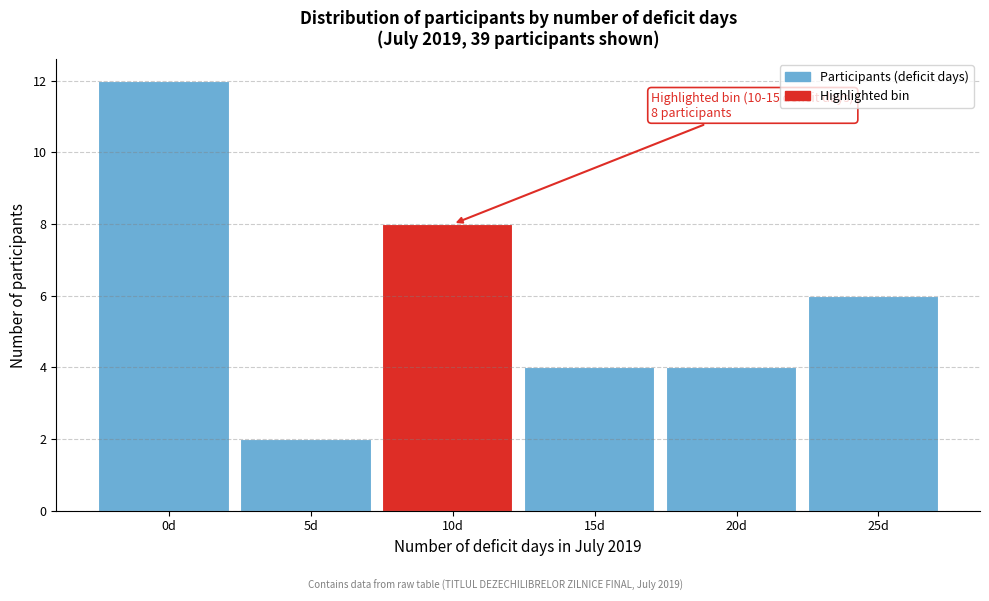

Reading left to right, what are all the values shown in this chart?

12	2	8	4	4	6